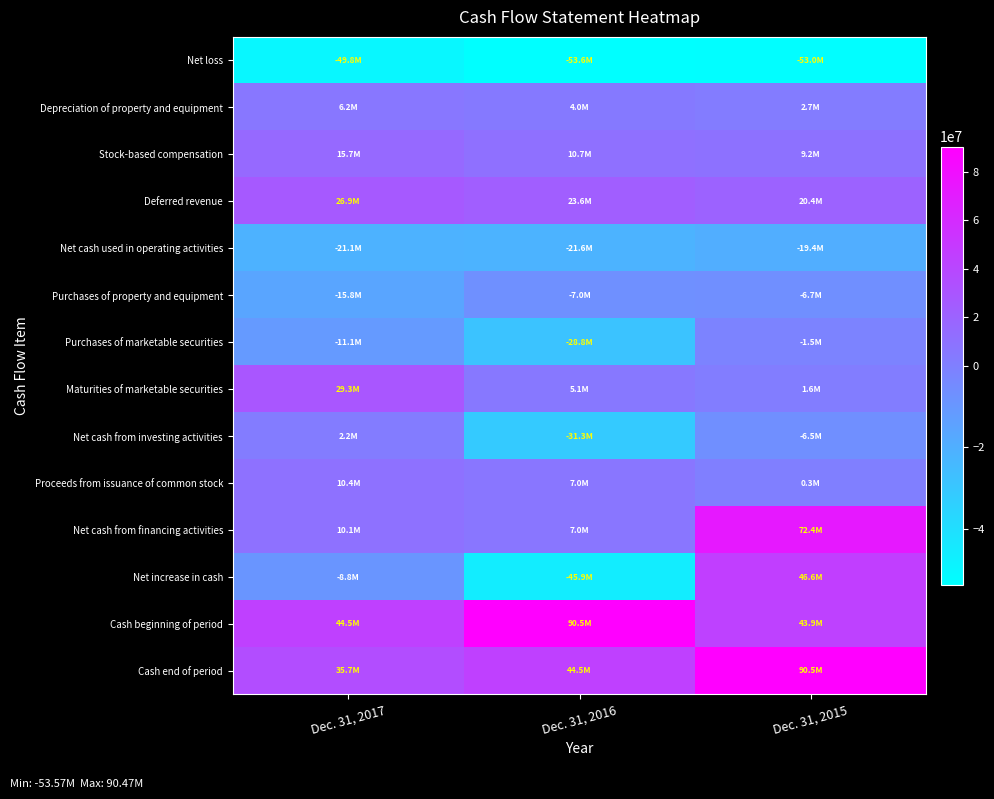

Reading left to right, what are all the values shown in this chart?

Net loss: Dec. 31, 2017=-49822000	Dec. 31, 2016=-53568000	Dec. 31, 2015=-52978000
Depreciation of property and equipment: Dec. 31, 2017=6187000	Dec. 31, 2016=3981000	Dec. 31, 2015=2672000
Stock-based compensation: Dec. 31, 2017=15670000	Dec. 31, 2016=10674000	Dec. 31, 2015=9236000
Deferred revenue: Dec. 31, 2017=26882000	Dec. 31, 2016=23566000	Dec. 31, 2015=20371000
Net cash used in operating activities: Dec. 31, 2017=-21129000	Dec. 31, 2016=-21608000	Dec. 31, 2015=-19351000
Purchases of property and equipment: Dec. 31, 2017=-15750000	Dec. 31, 2016=-7021000	Dec. 31, 2015=-6696000
Purchases of marketable securities: Dec. 31, 2017=-11085000	Dec. 31, 2016=-28752000	Dec. 31, 2015=-1456000
Maturities of marketable securities: Dec. 31, 2017=29300000	Dec. 31, 2016=5125000	Dec. 31, 2015=1619000
Net cash from investing activities: Dec. 31, 2017=2231000	Dec. 31, 2016=-31306000	Dec. 31, 2015=-6469000
Proceeds from issuance of common stock: Dec. 31, 2017=10375000	Dec. 31, 2016=7009000	Dec. 31, 2015=349000
Net cash from financing activities: Dec. 31, 2017=10052000	Dec. 31, 2016=6982000	Dec. 31, 2015=72376000
Net increase in cash: Dec. 31, 2017=-8846000	Dec. 31, 2016=-45932000	Dec. 31, 2015=46556000
Cash beginning of period: Dec. 31, 2017=44539000	Dec. 31, 2016=90471000	Dec. 31, 2015=43915000
Cash end of period: Dec. 31, 2017=35693000	Dec. 31, 2016=44539000	Dec. 31, 2015=90471000